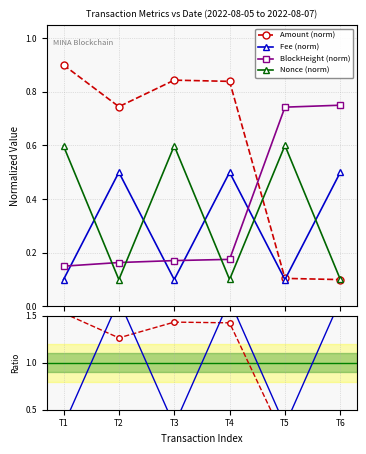

In Fee (norm), how many points are higher than both neighbors (excluding endpoints)?

2